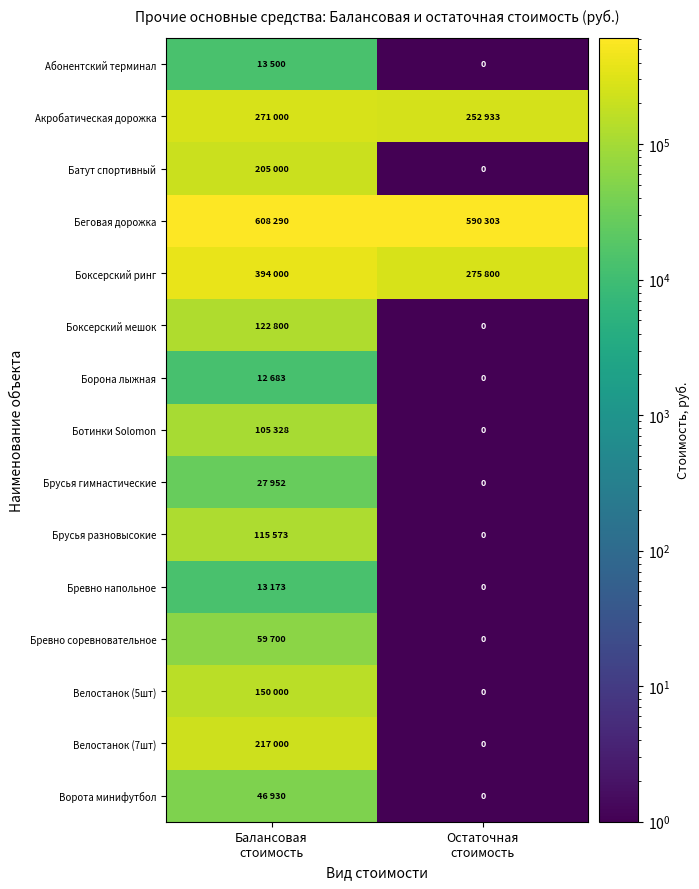

Which category has the lowest value across all series?

Остаточная
стоимость